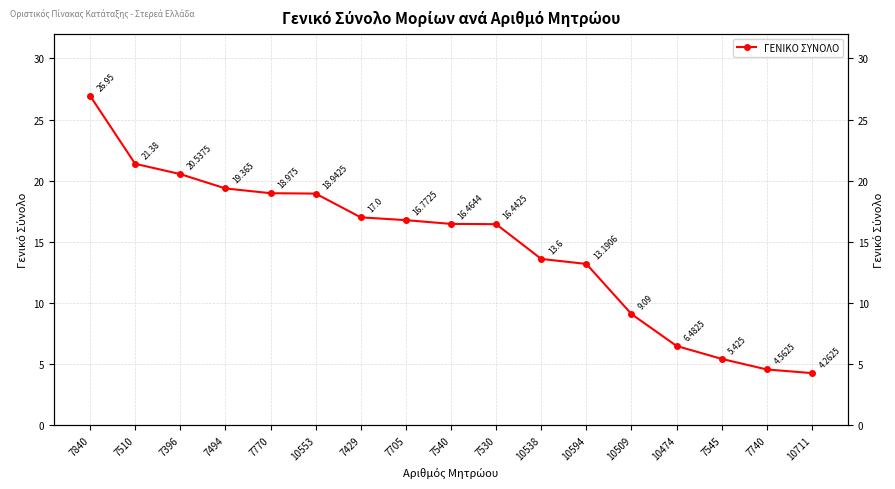

What is the sum of the values at 10474 and 7429?

23.5